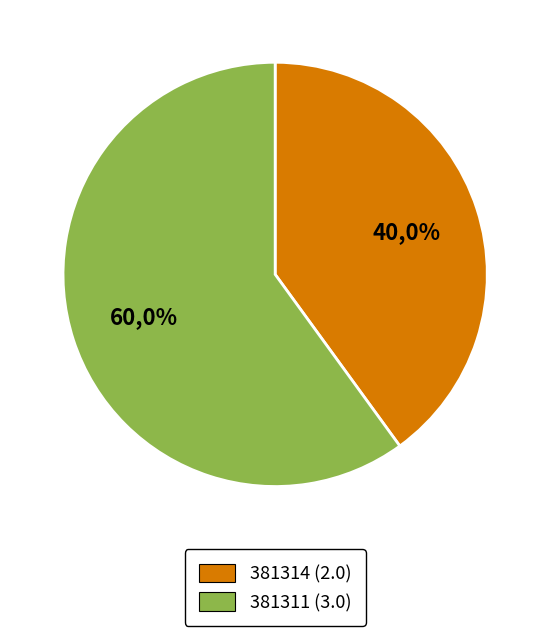

To the nearest percent, what is the difference between the largest and smallest slice percentages?

20%